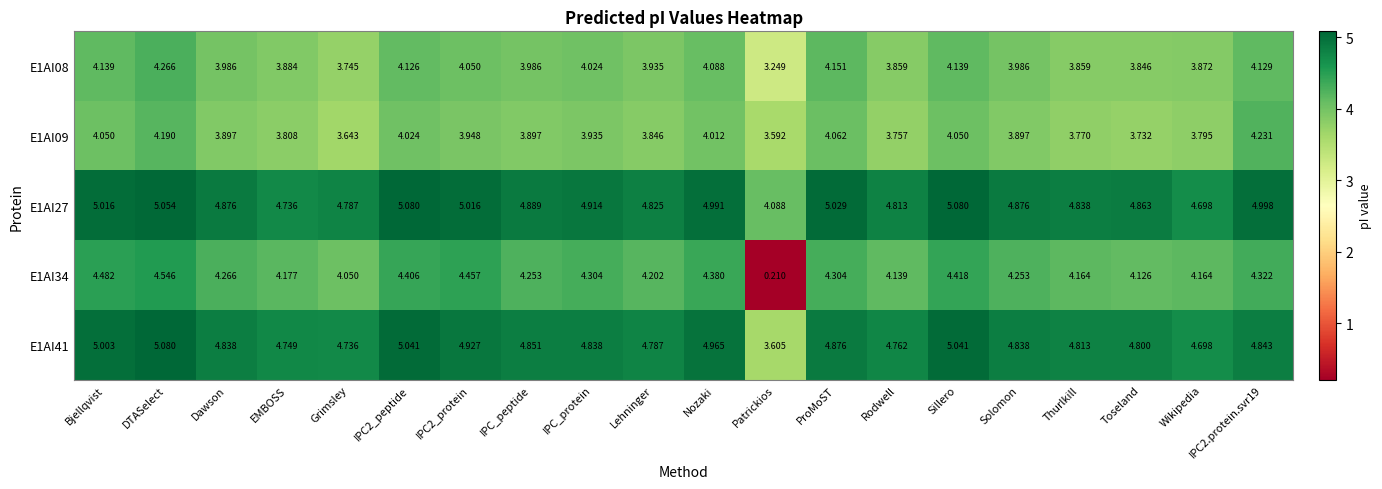

At which label does E1AI08 reach its peak?

DTASelect